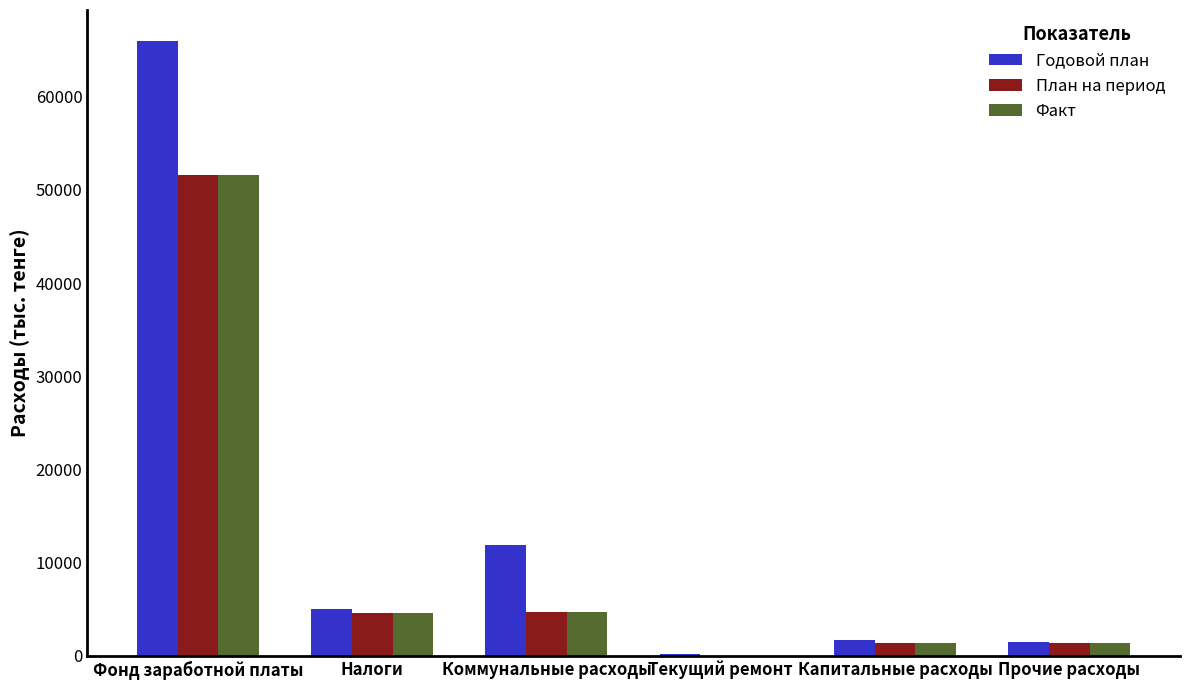

How many series are shown in this chart?

3